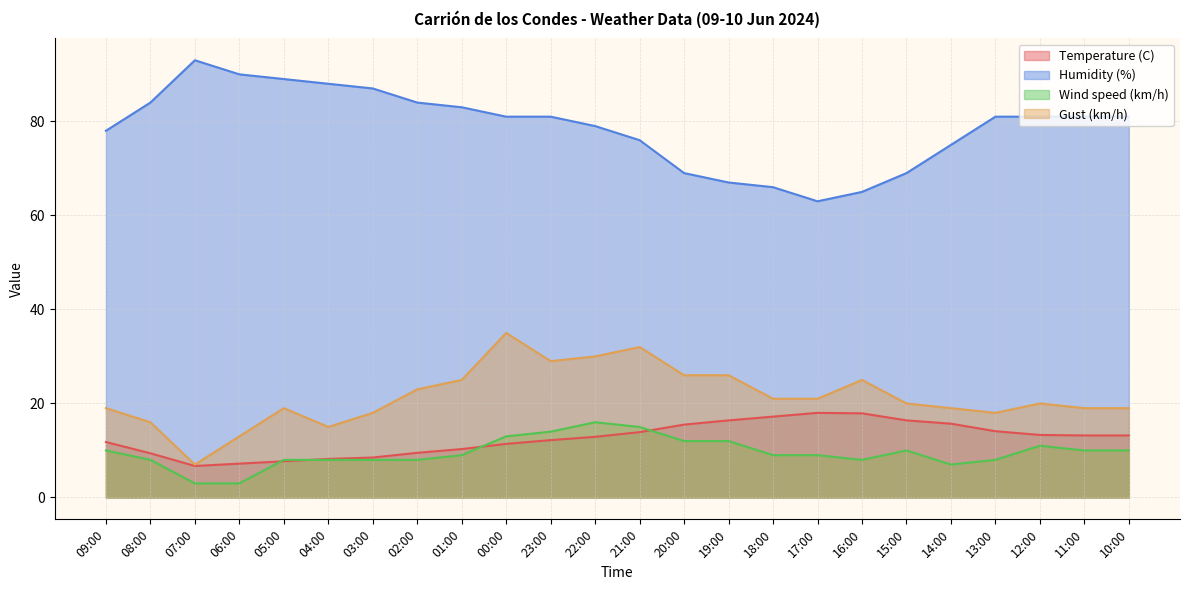

True or false: Temperature (C) and Gust (km/h) cross at least once.

False